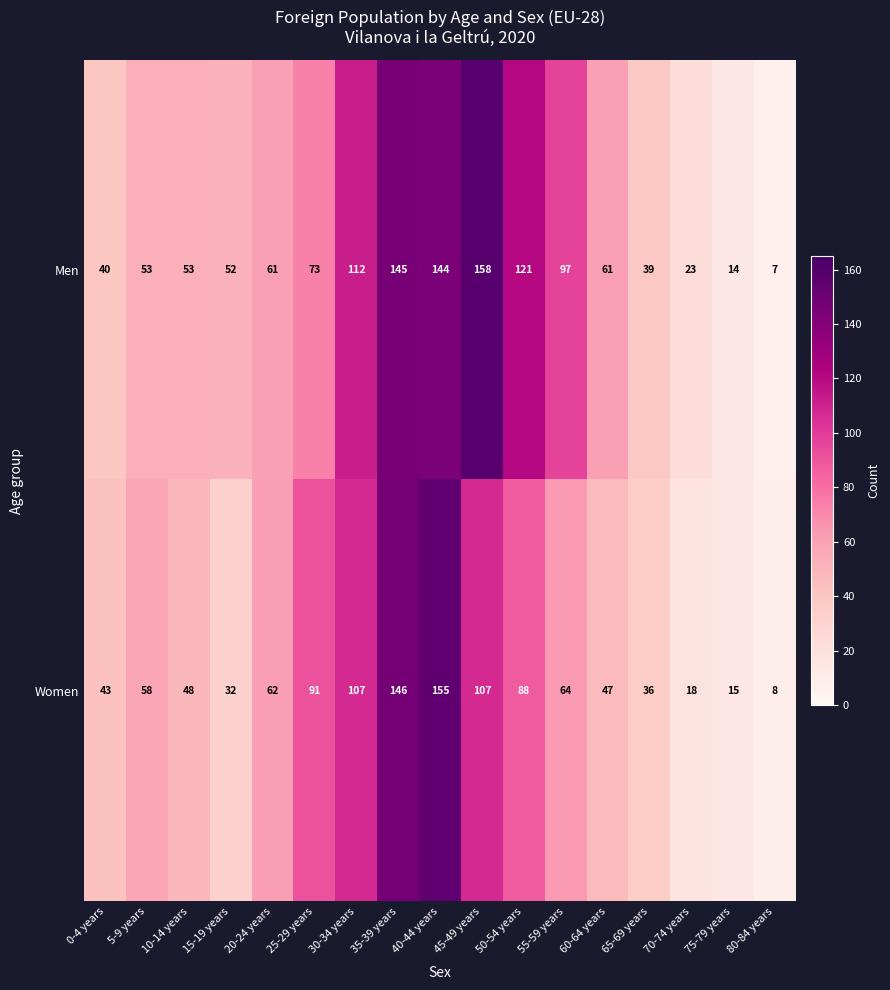

How many values in the Men series are below 61?

8